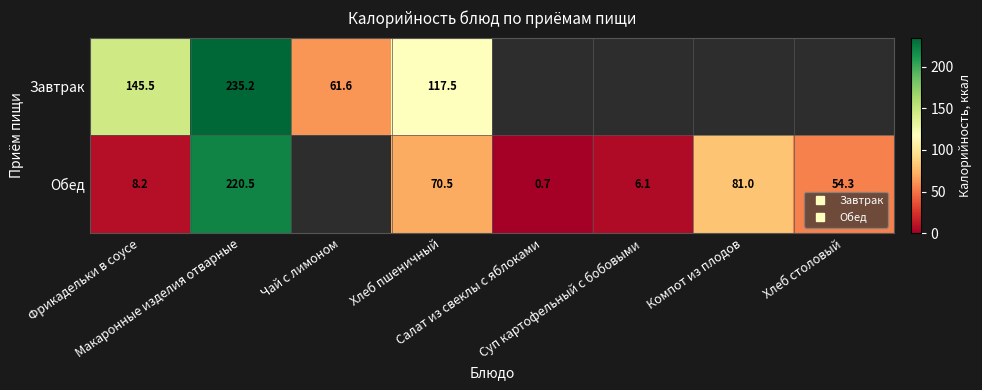

How many positive values does the Обед series have?

7